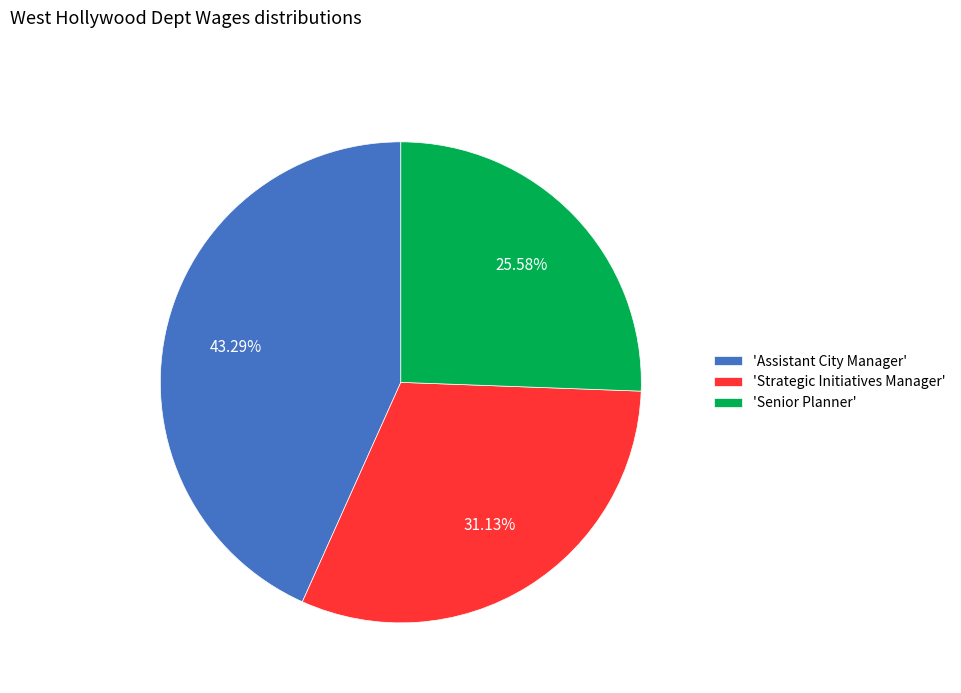

To the nearest percent, what is the difference between the largest and smallest slice percentages?

18%